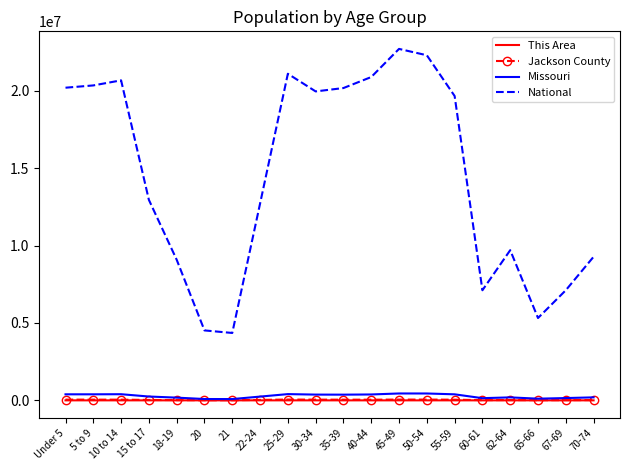

At how many categories does at least one series exceed 22177832?

2